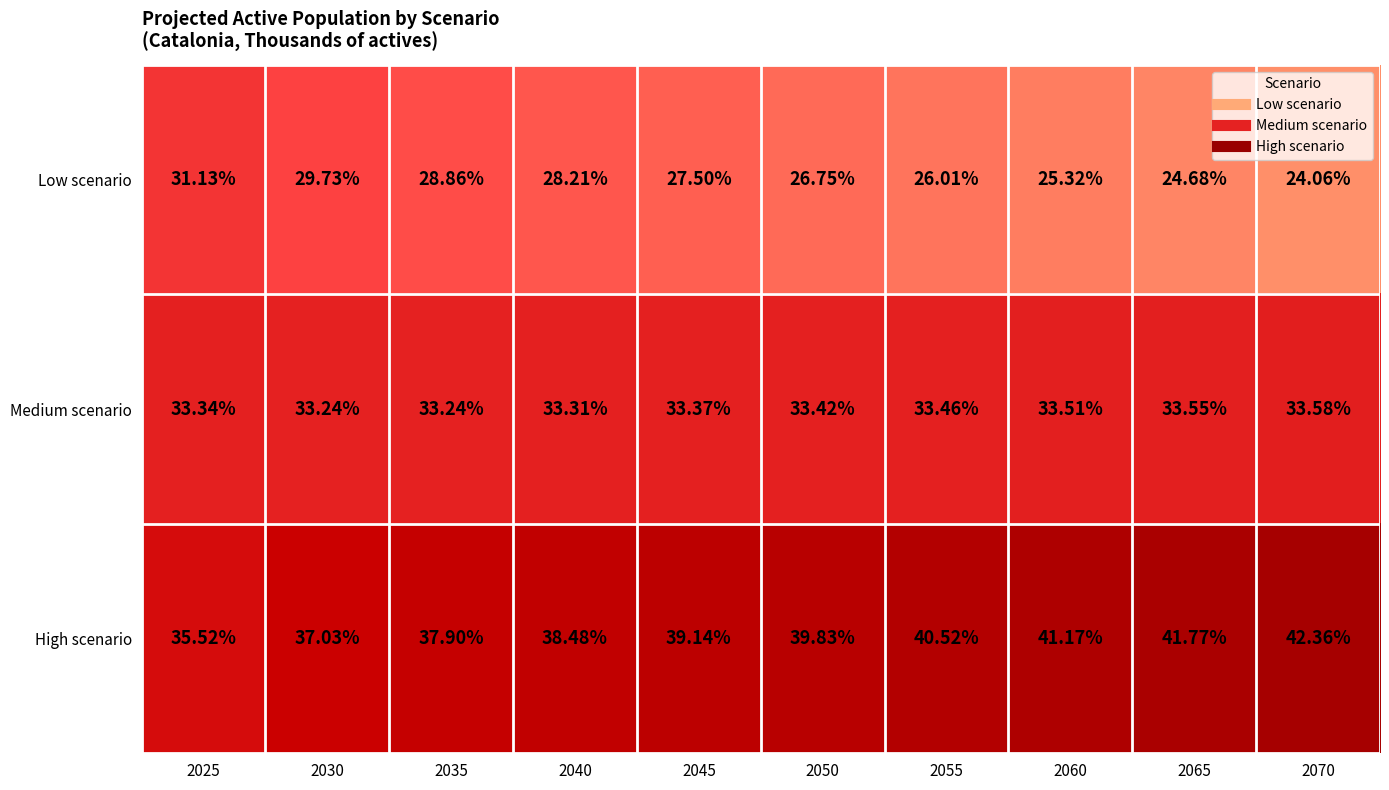

Is the value of High scenario at 2035 greater than the value of Low scenario at 2060?

Yes